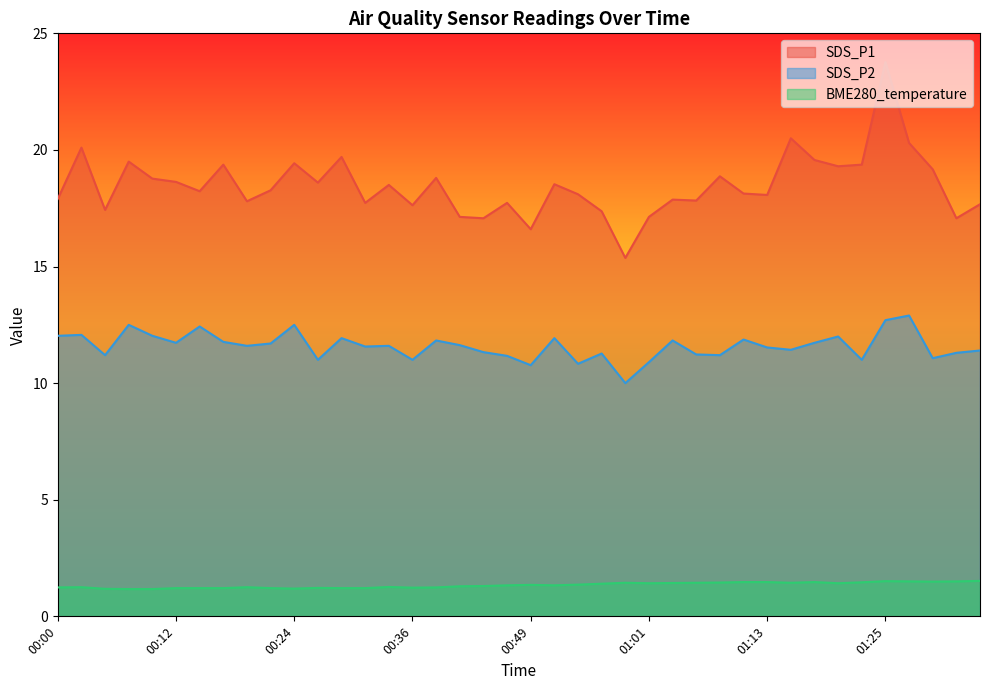

Which series changed the most between 00:09 and 00:22?

SDS_P1